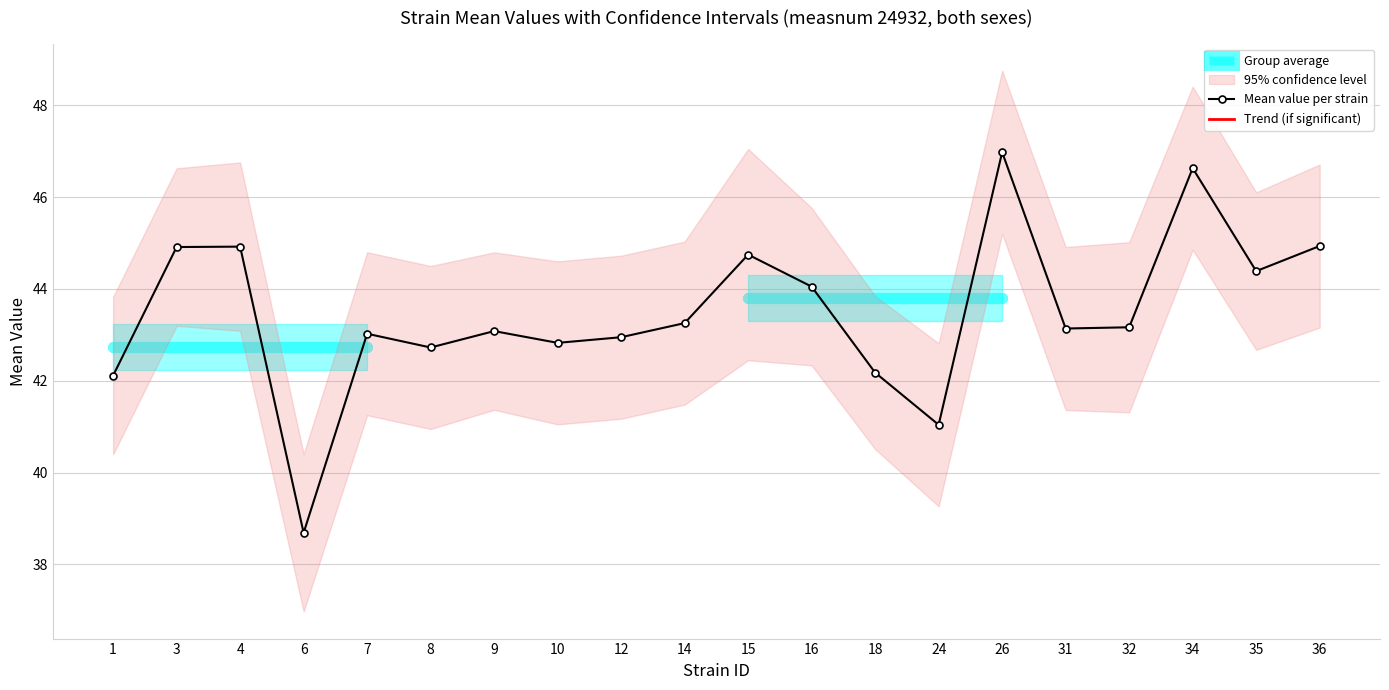

Reading right to left, what are all the values shown in this chart?

44.9	44.4	46.6	43.2	43.1	47.0	41.0	42.2	44.0	44.7	43.3	42.9	42.8	43.1	42.7	43.0	38.7	44.9	44.9	42.1